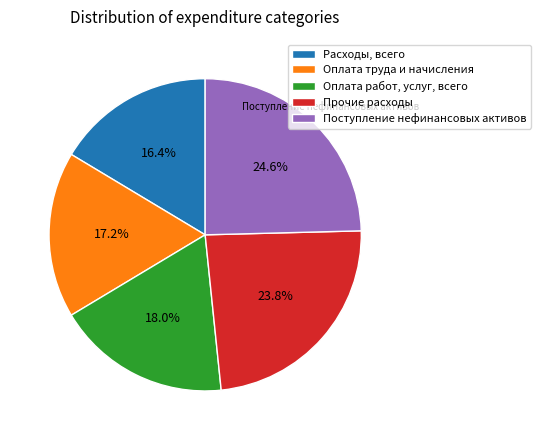

Rank the categories by value from highest to lowest.

Поступление нефинансовых активов, Прочие расходы, Оплата работ, услуг, всего, Оплата труда и начисления, Расходы, всего